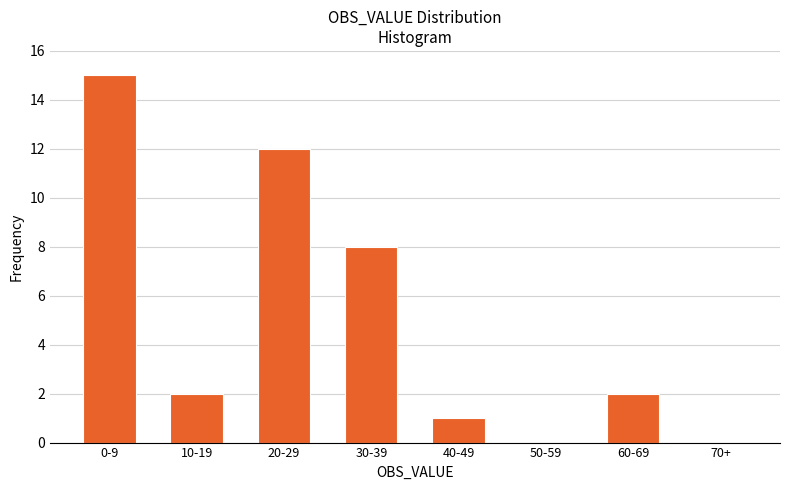

Reading left to right, what are all the values shown in this chart?

0-9=15	10-19=2	20-29=12	30-39=8	40-49=1	50-59=0	60-69=2	70+=0